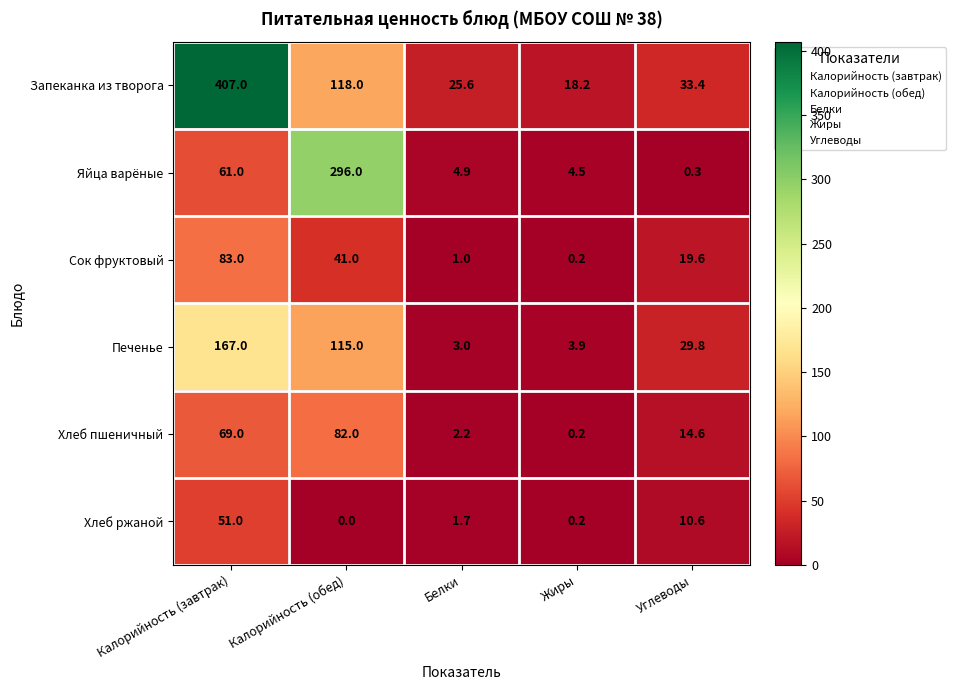

Which series has the largest total across all categories?

Запеканка из творога